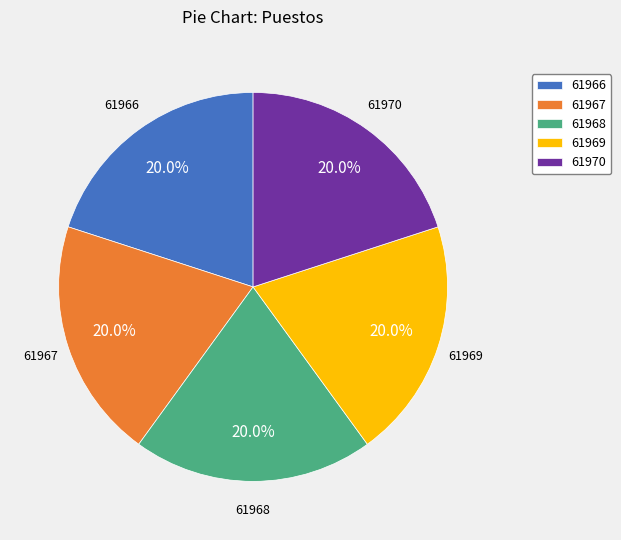

How many segments does this pie chart have?

5